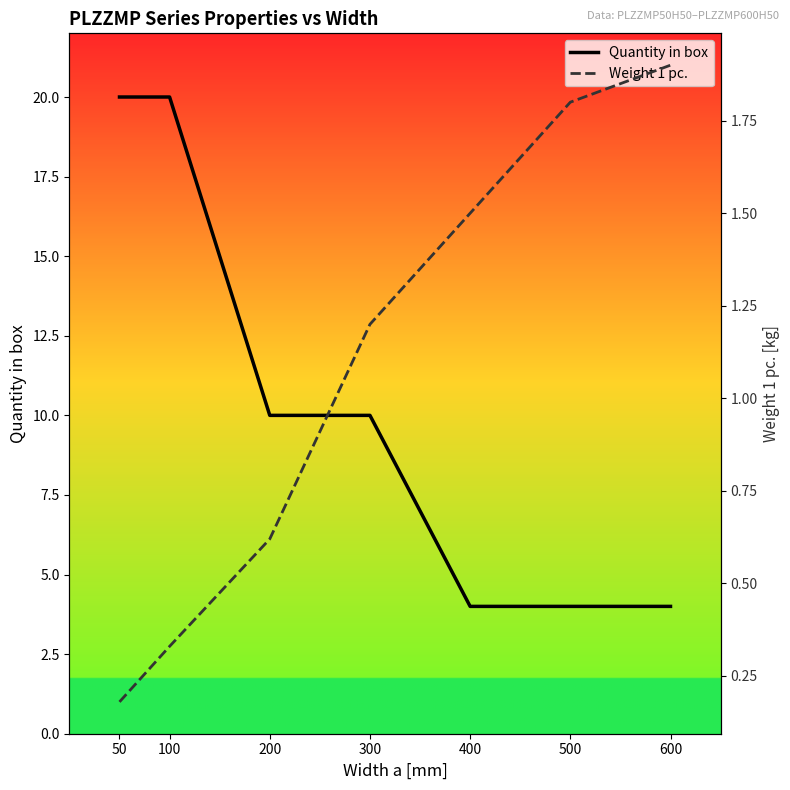

True or false: Quantity in box and Weight 1 pc. cross at least once.

False